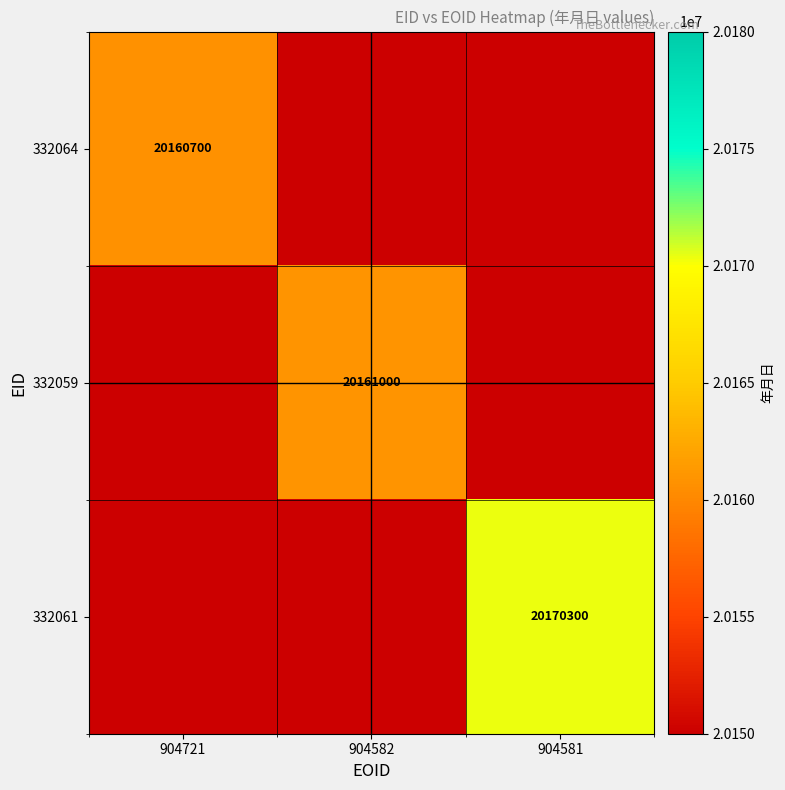

Which series has the widest spread of values?

332064